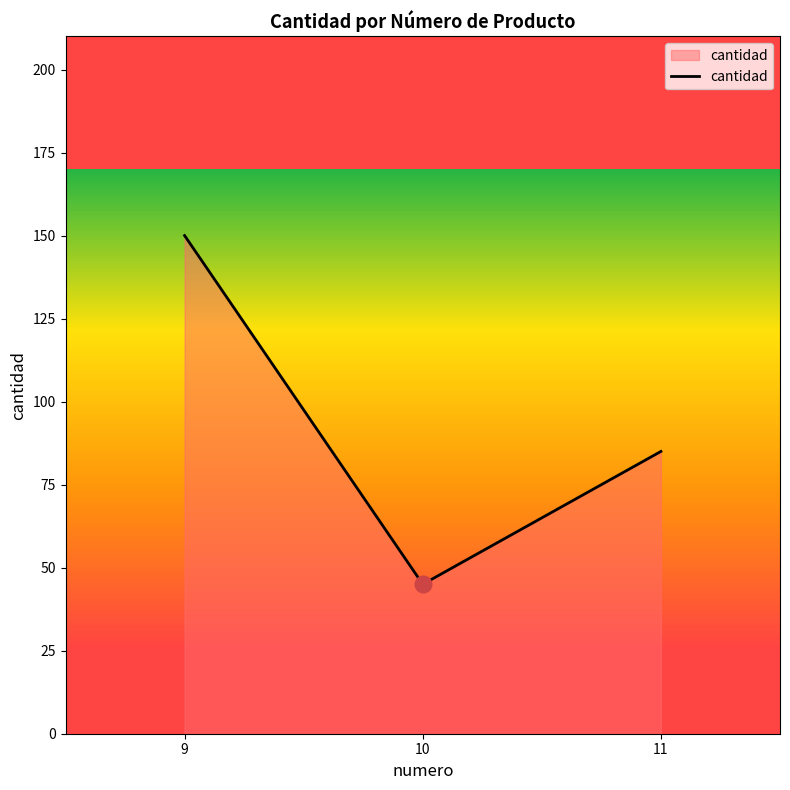

What is the change in value from 9 to 11?

-65